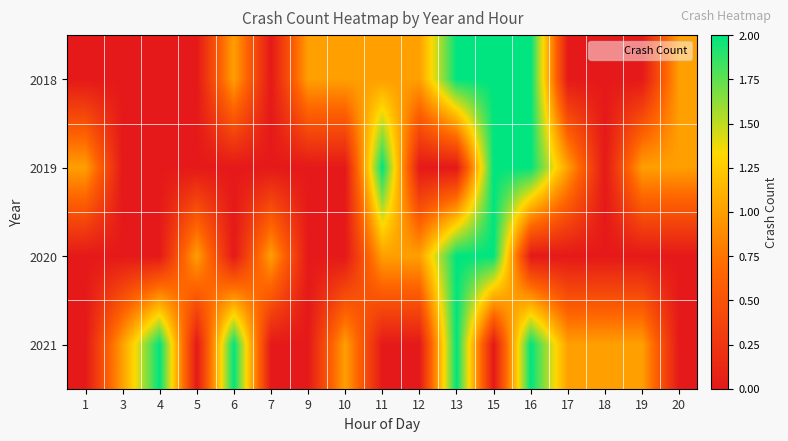

What is the difference between the highest and lowest values at 5?

1